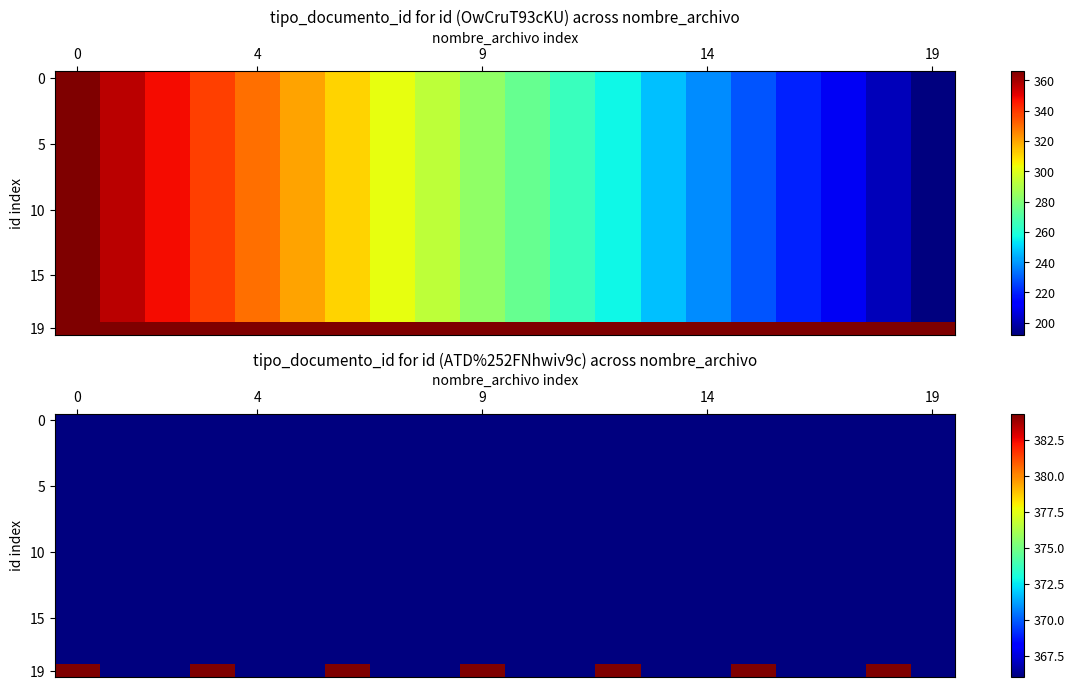

What is the difference between the highest and lowest values at 15?

18.3